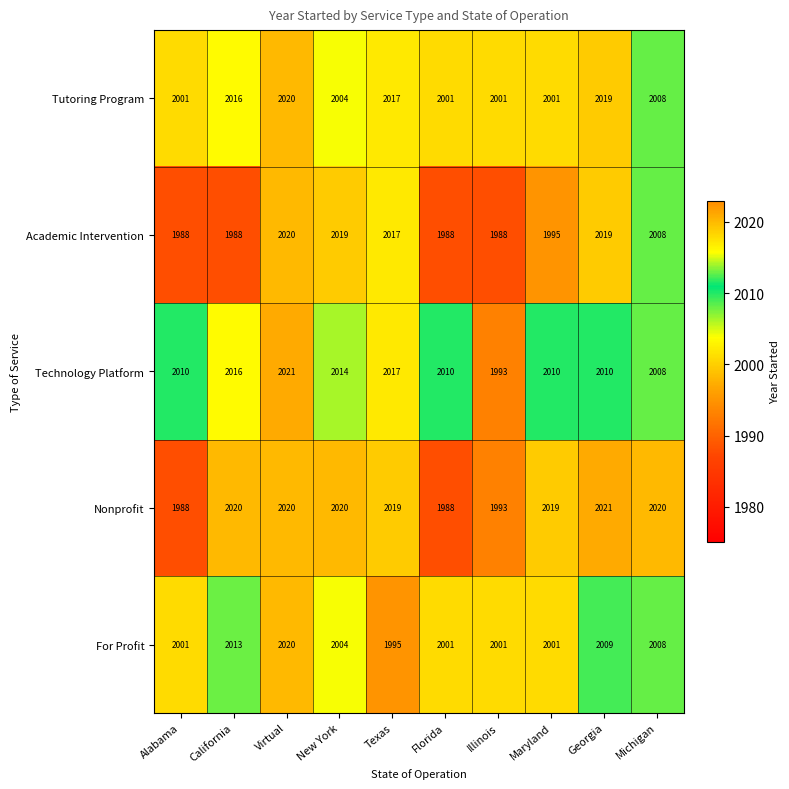

What is the spread (max minus min) of values at Maryland?

24